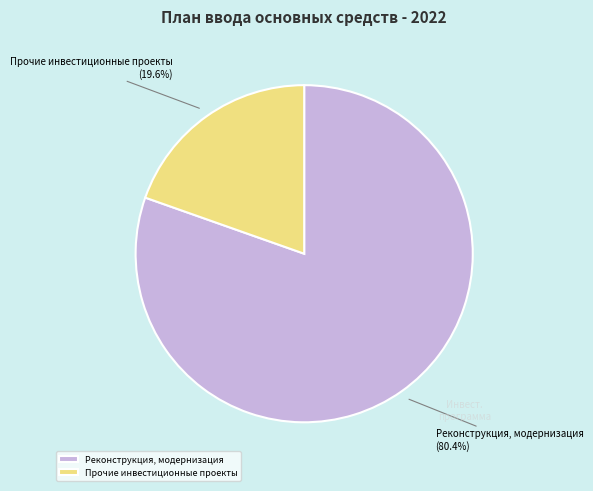

What is the smallest slice in the pie chart?

Прочие инвестиционные проекты